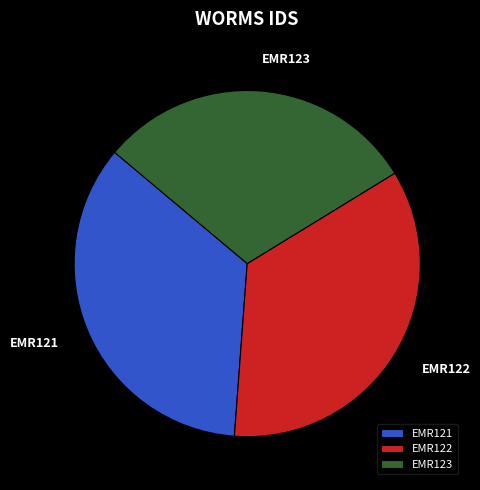

Do EMR121 and EMR123 together represent more than half of the pie?

Yes